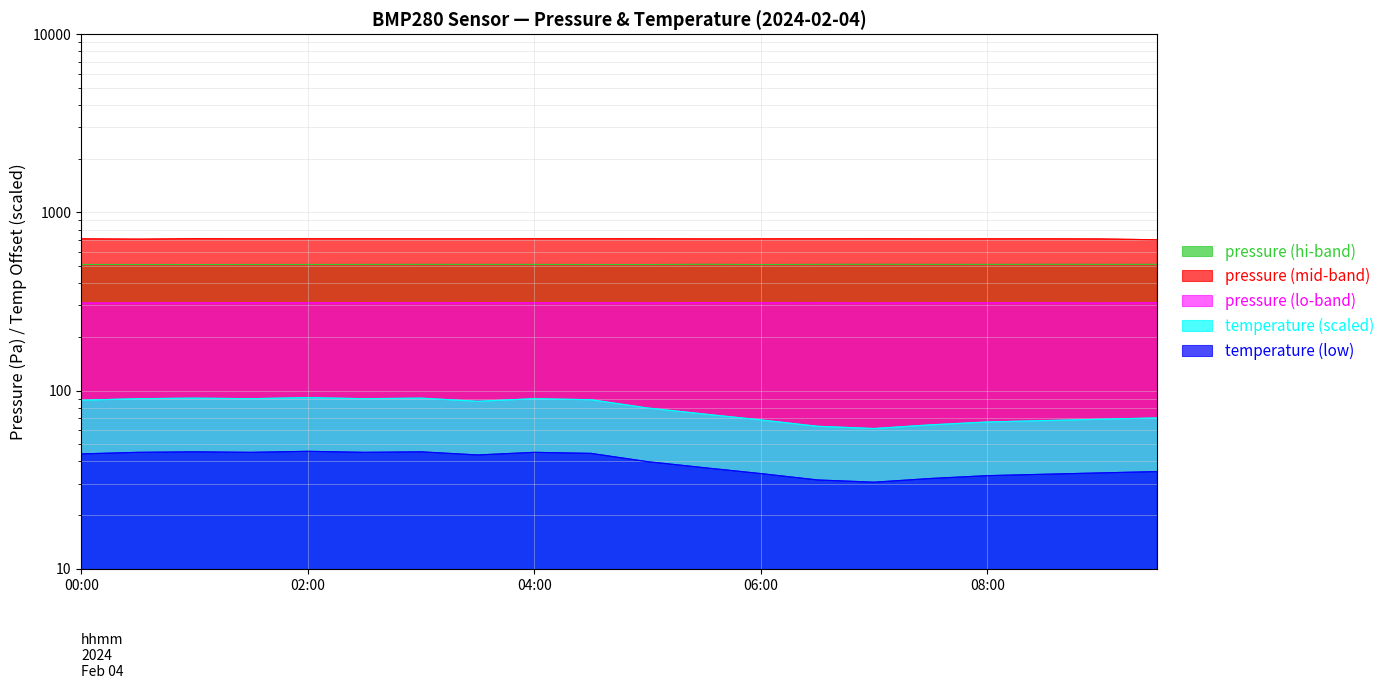

Reading right to left, extract all data points from this chart.

pressure: 09:30=510.5	09:00=510.5	08:30=510.8	08:00=510.3	07:30=510.4	07:00=510.8	06:30=510.4	06:00=509.4	05:30=510.8	05:00=509.3	04:30=509.5	04:00=510.0	03:30=510.2	03:00=510.4	02:30=510.0	02:00=509.6	01:30=509.7	01:00=509.3	00:30=509.5	00:00=509.7
temperature: 09:30=70.2	09:00=69.0	08:30=67.8	08:00=66.6	07:30=64.2	07:00=61.2	06:30=63.0	06:00=68.4	05:30=73.8	05:00=79.8	04:30=88.8	04:00=90.0	03:30=87.0	03:00=90.6	02:30=90.0	02:00=91.2	01:30=90.0	01:00=90.6	00:30=90.0	00:00=88.2
pressure_hi: 09:30=701.1	09:00=708.9	08:30=709.9	08:00=709.7	07:30=709.3	07:00=710.5	06:30=710.0	06:00=709.7	05:30=709.2	05:00=710.3	04:30=710.6	04:00=710.5	03:30=709.8	03:00=709.8	02:30=710.4	02:00=710.4	01:30=709.9	01:00=711.0	00:30=707.2	00:00=710.1
pressure_norm: 09:30=310.5	09:00=309.7	08:30=310.3	08:00=310.6	07:30=310.5	07:00=309.8	06:30=310.4	06:00=310.4	05:30=311.1	05:00=310.1	04:30=310.5	04:00=310.5	03:30=310.8	03:00=310.3	02:30=310.8	02:00=310.4	01:30=310.8	01:00=310.4	00:30=310.0	00:00=309.7